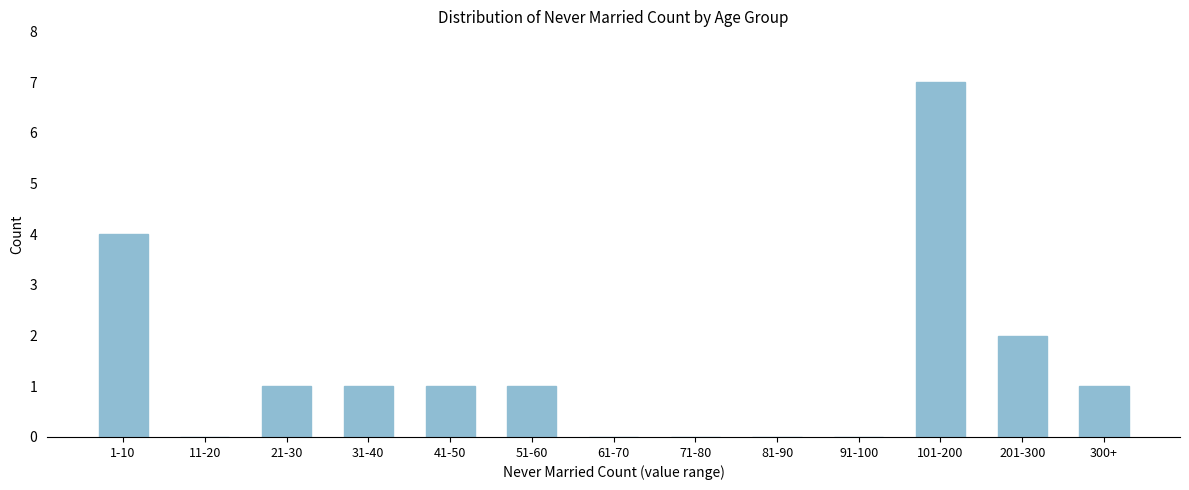

Reading left to right, transcribe all the data shown in this chart.

1-10=4	11-20=0	21-30=1	31-40=1	41-50=1	51-60=1	61-70=0	71-80=0	81-90=0	91-100=0	101-200=7	201-300=2	300+=1